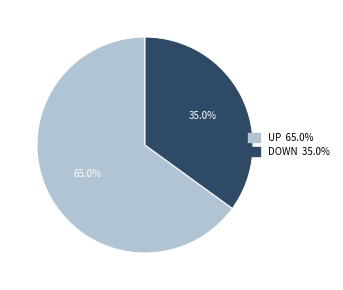

Does any single category account for the majority?

Yes